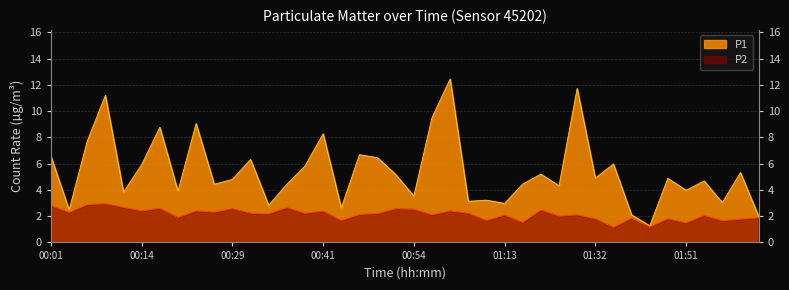

Rank the series by their maximum value, from highest to lowest.

P1, P2